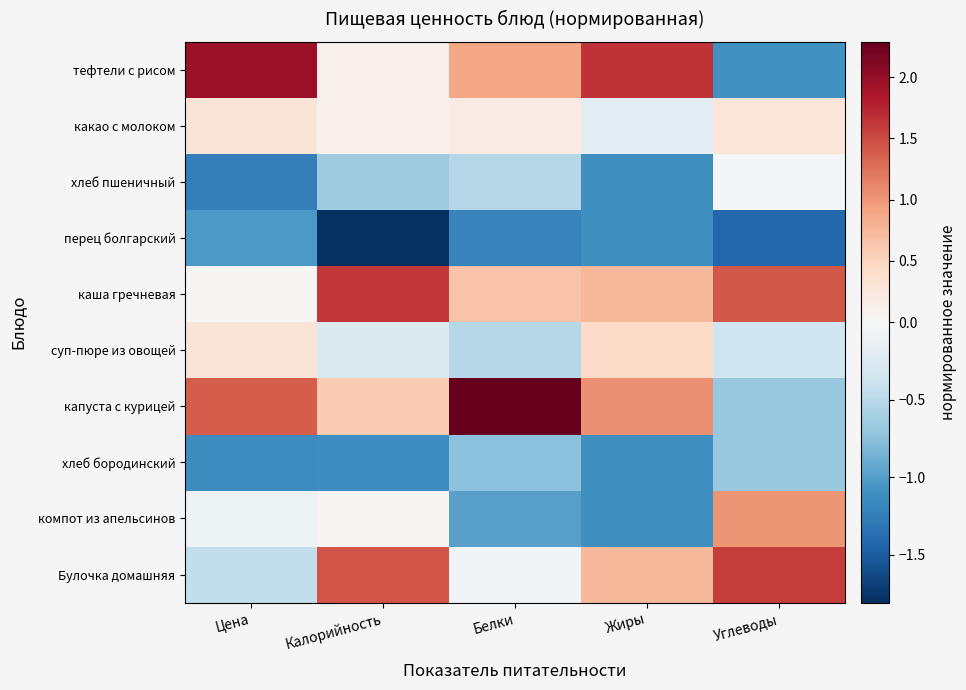

What is the greatest value displayed?

2.3